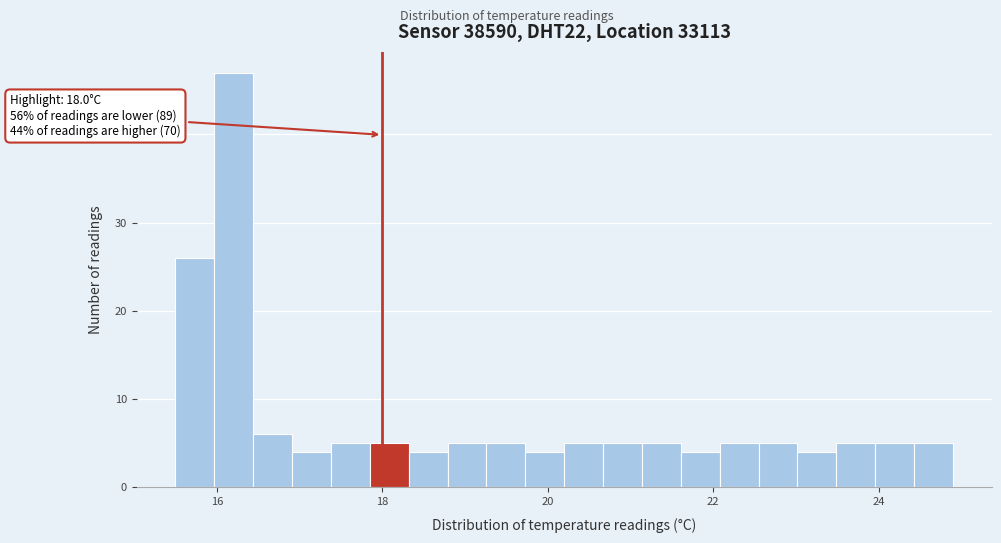

Read against the x-axis, roughly where is the centre of the tallest bar?

16.2